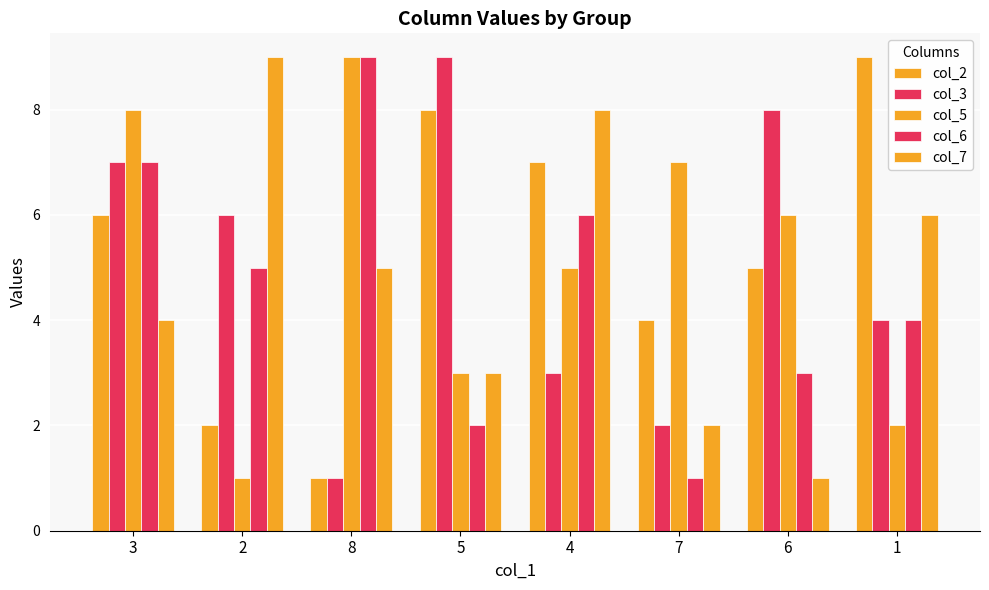

Are the bars grouped side by side (vs. stacked)?

Yes